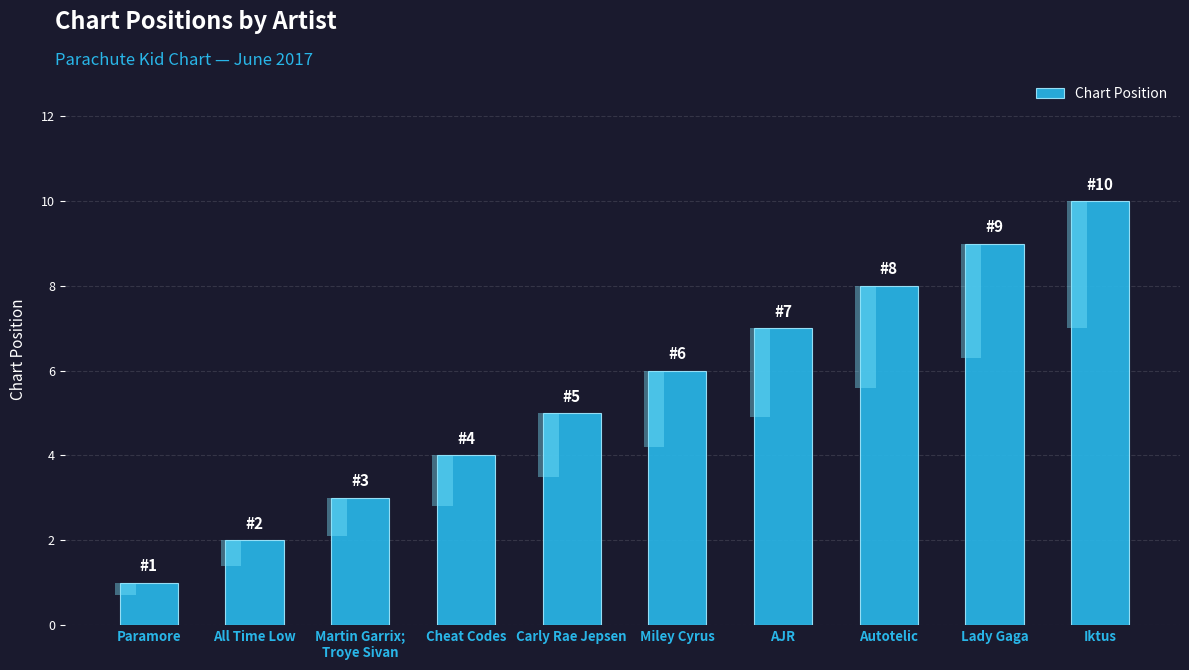

What is the difference between the values at AJR and Lady Gaga?

2